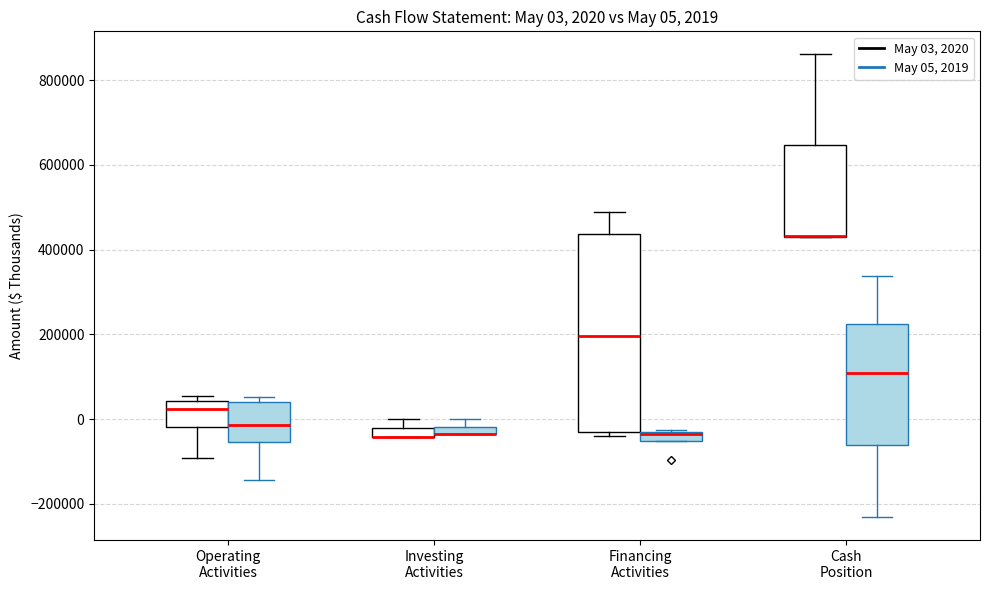

Which box is the tallest, from its lower edge to its upper edge?

Financing Activities (May 03, 2020)